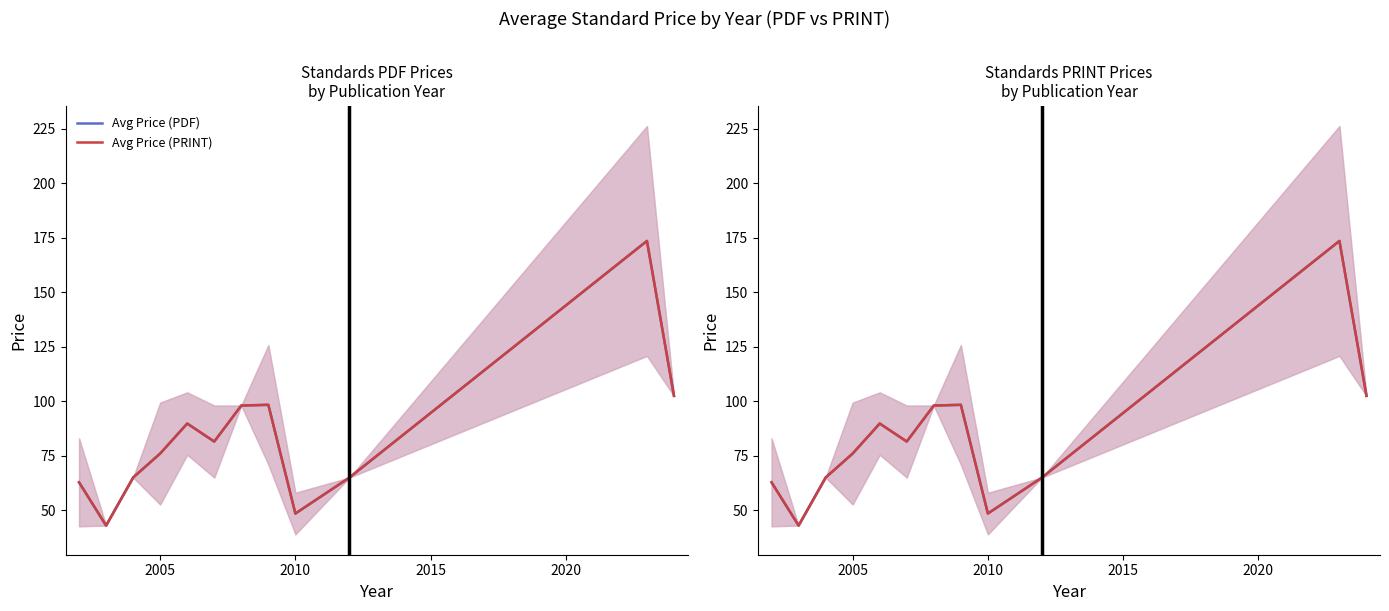

What is the average value of the Avg Price (PRINT) series?

83.6